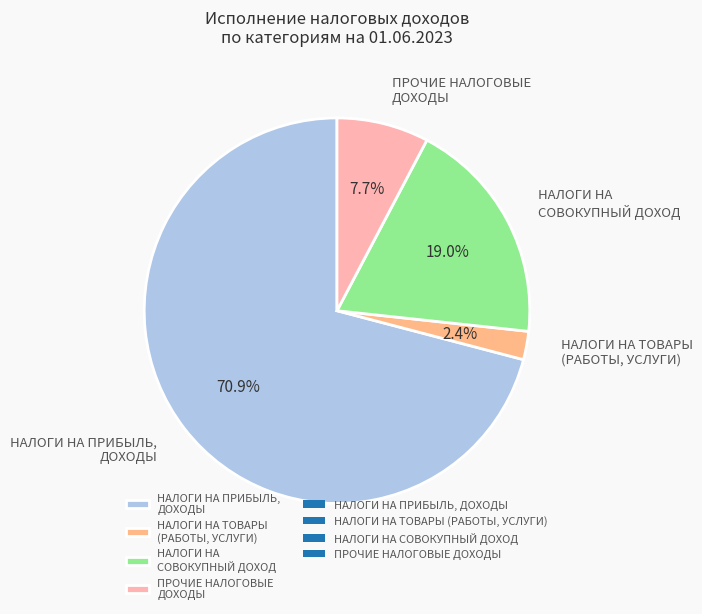

To the nearest percent, what percentage of the pie is НАЛОГИ НА ПРИБЫЛЬ, ДОХОДЫ?

71%